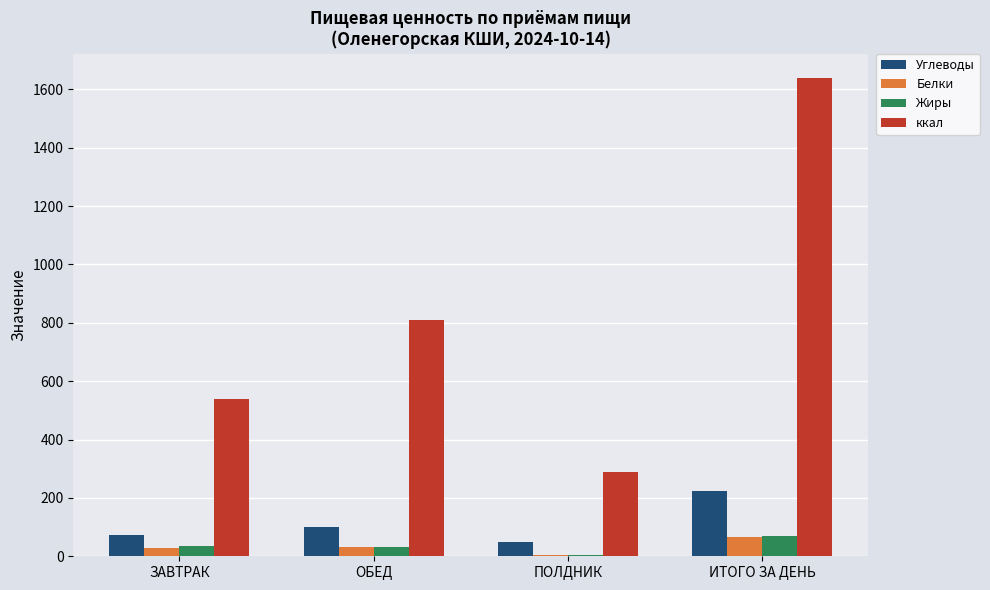

What is the sum of the Белки values at ЗАВТРАК and ОБЕД?

61.3